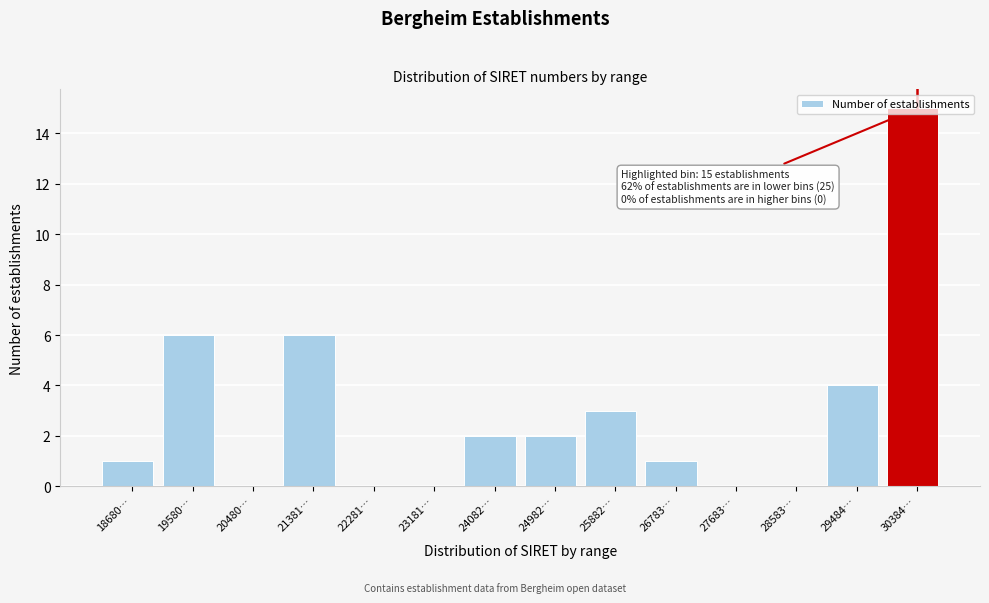

Which label corresponds to the largest value in the chart?

30384…